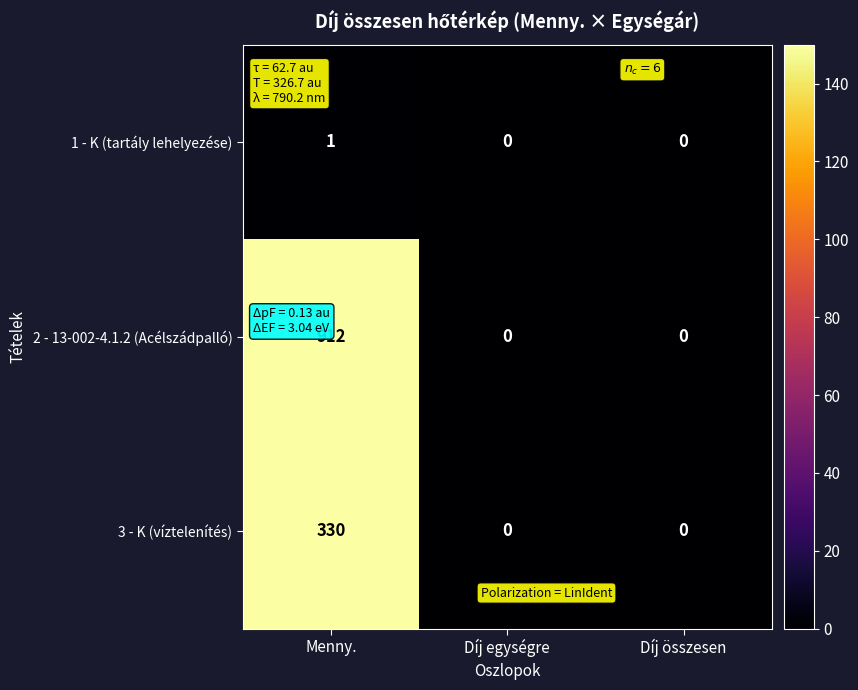

True or false: 1 - K (tartály lehelyezése) has a value of 1 at Menny..

True